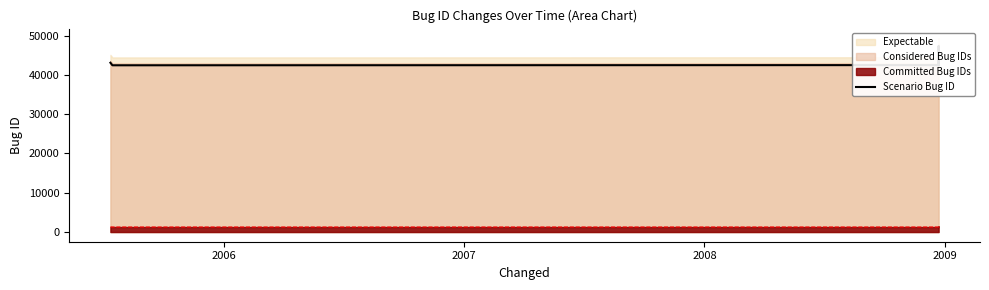

The chart shows a value of 17780 at 2008. True or false?

False